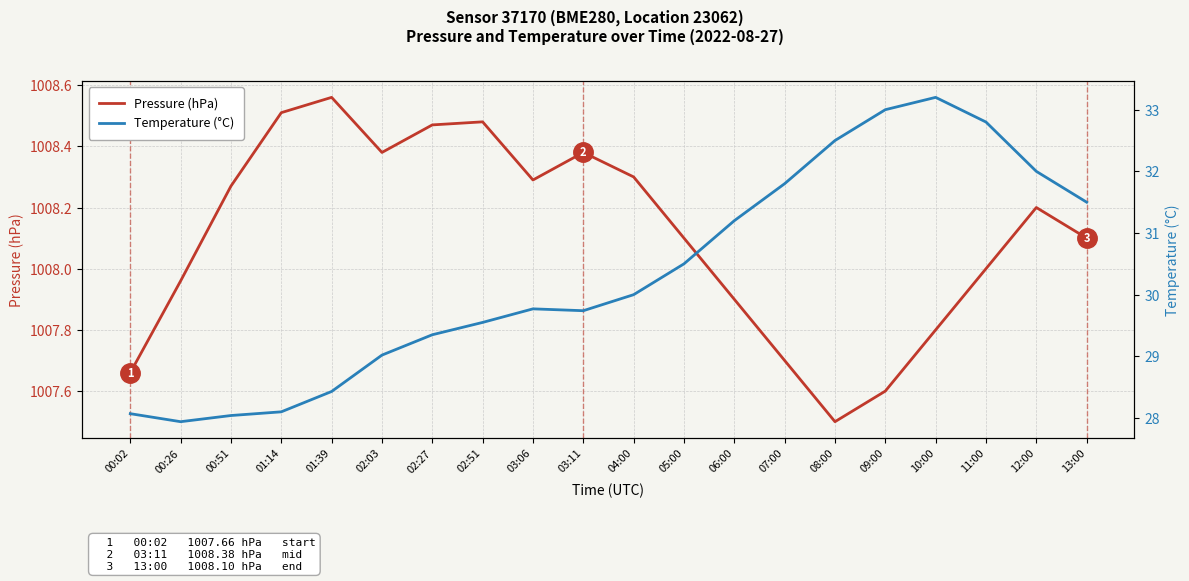

True or false: Temperature (°C) and Pressure (hPa) cross at least once.

False